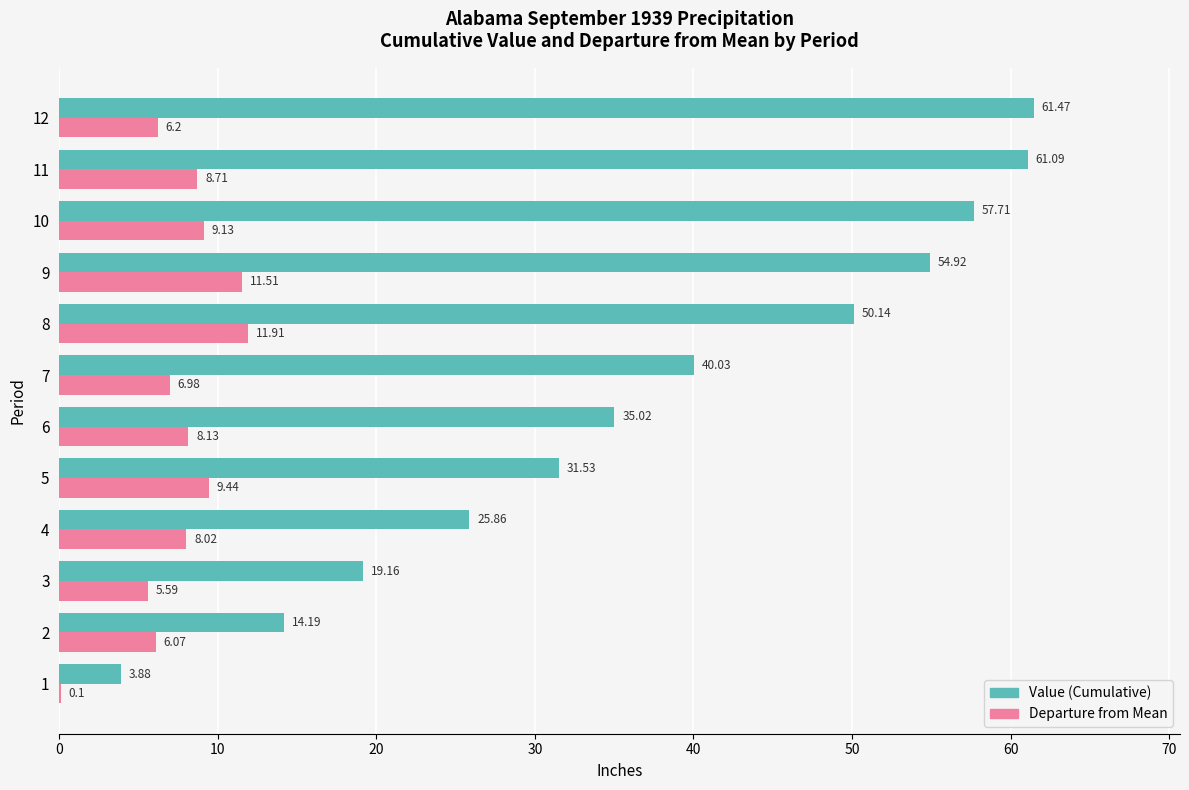

At which category is the sum across all series the highest?

11